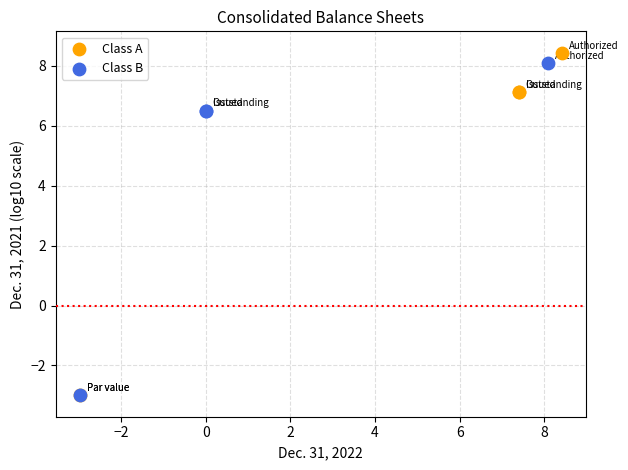

Which series has the largest Y range (max minus min)?

Class A